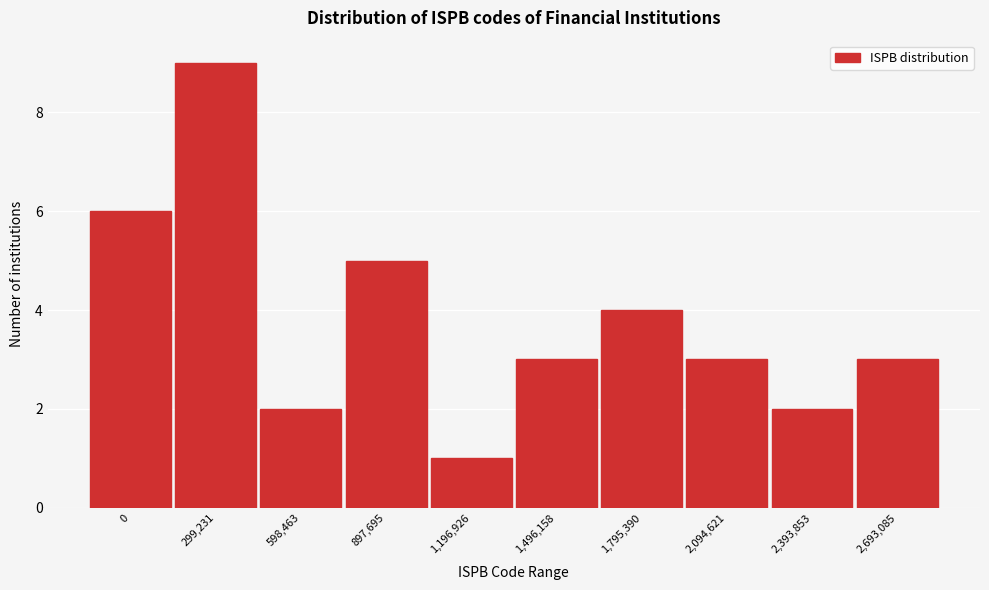

Reading left to right, extract all data points from this chart.

0=6	299,231=9	598,463=2	897,695=5	1,196,926=1	1,496,158=3	1,795,390=4	2,094,621=3	2,393,853=2	2,693,085=3